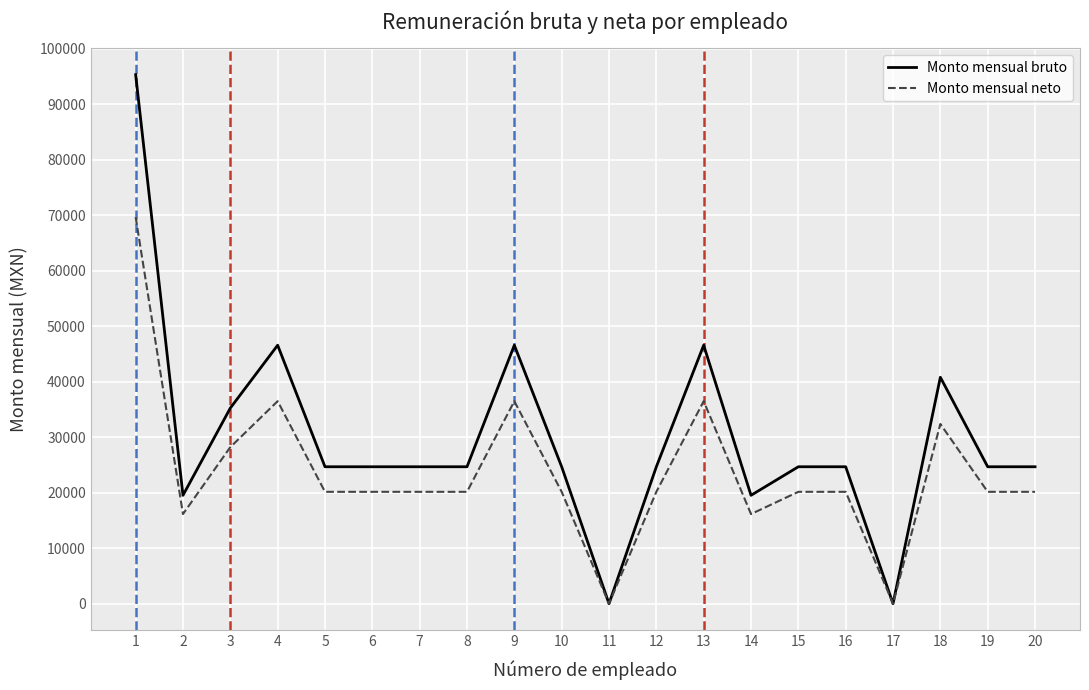

Which series has the largest total across all categories?

Monto mensual bruto